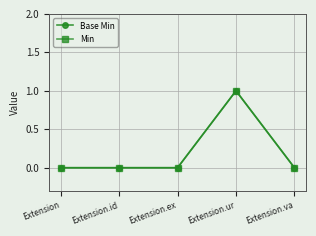

True or false: Base Min and Min intersect in this chart.

False